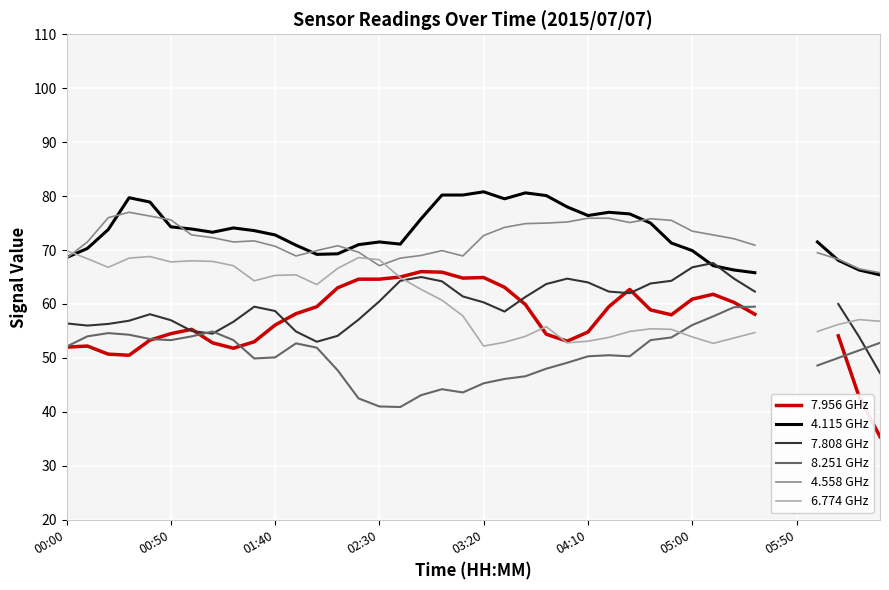

Which series ends up on top after the final intersection of 4.115 GHz and 6.774 GHz?

4.115 GHz